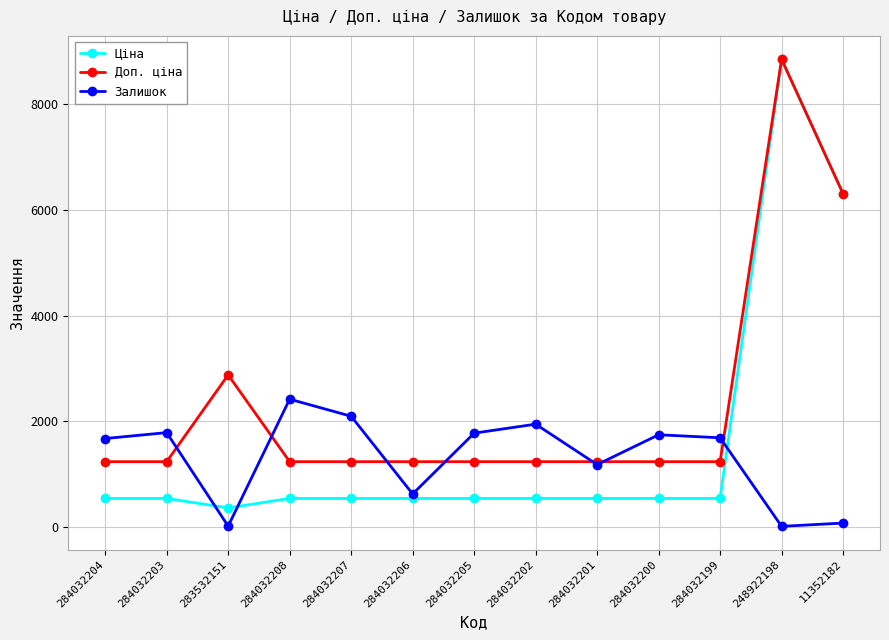

Rank the series at 284032202 from lowest to highest value.

Ціна, Доп. ціна, Залишок